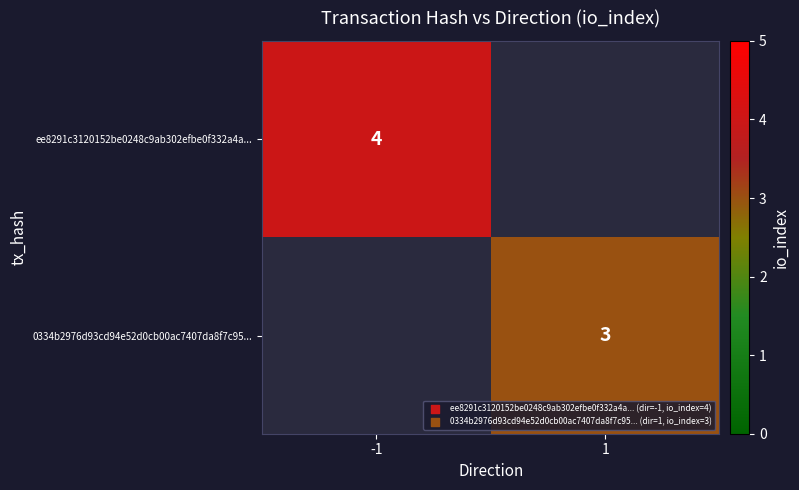

The 0334b2976d93cd94e52d0cb00ac7407da8f7c95... series shows 3 at 1. True or false?

True